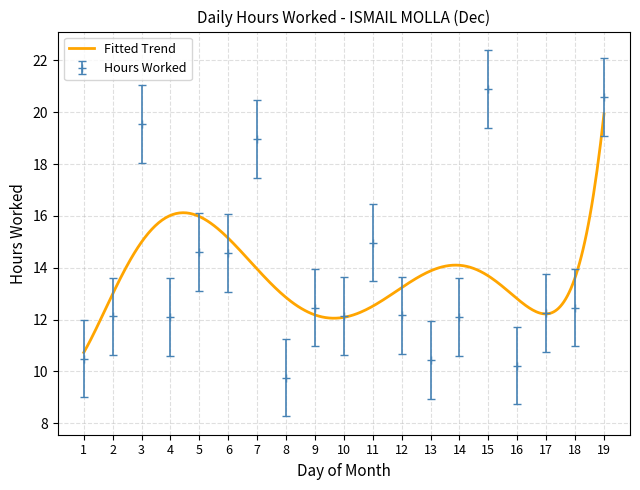

What is the difference between the values at 4 and 19?

8.5